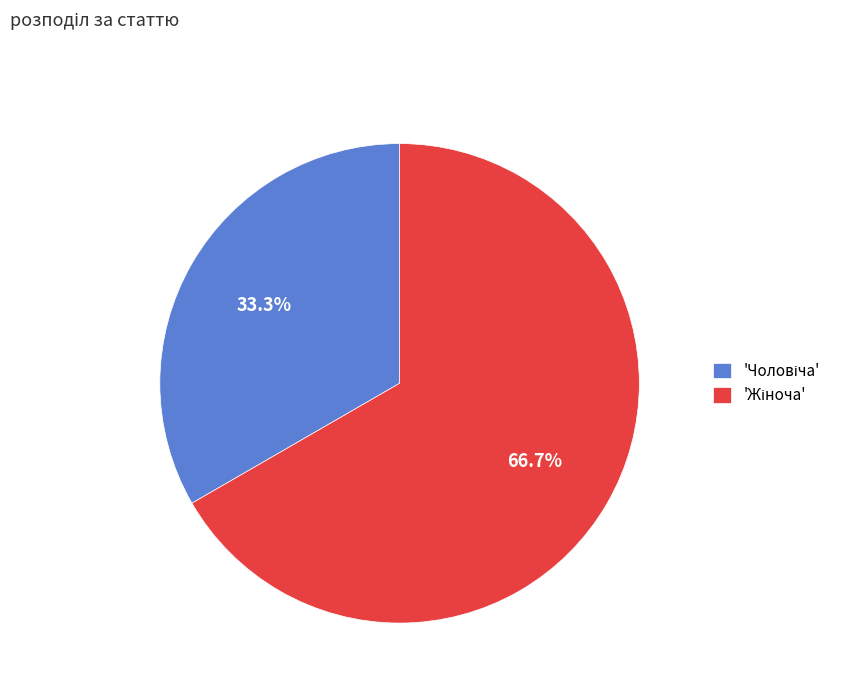

Does any single category account for the majority?

Yes